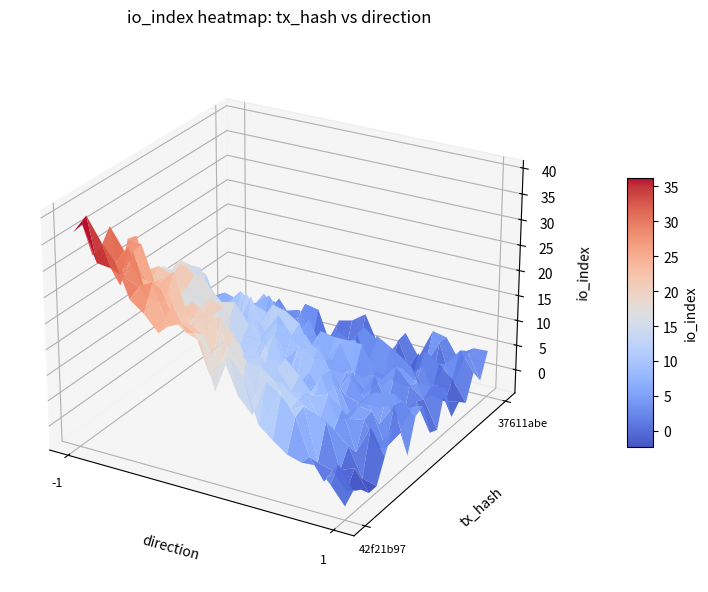

Which series has the largest total across all categories?

42f21b97